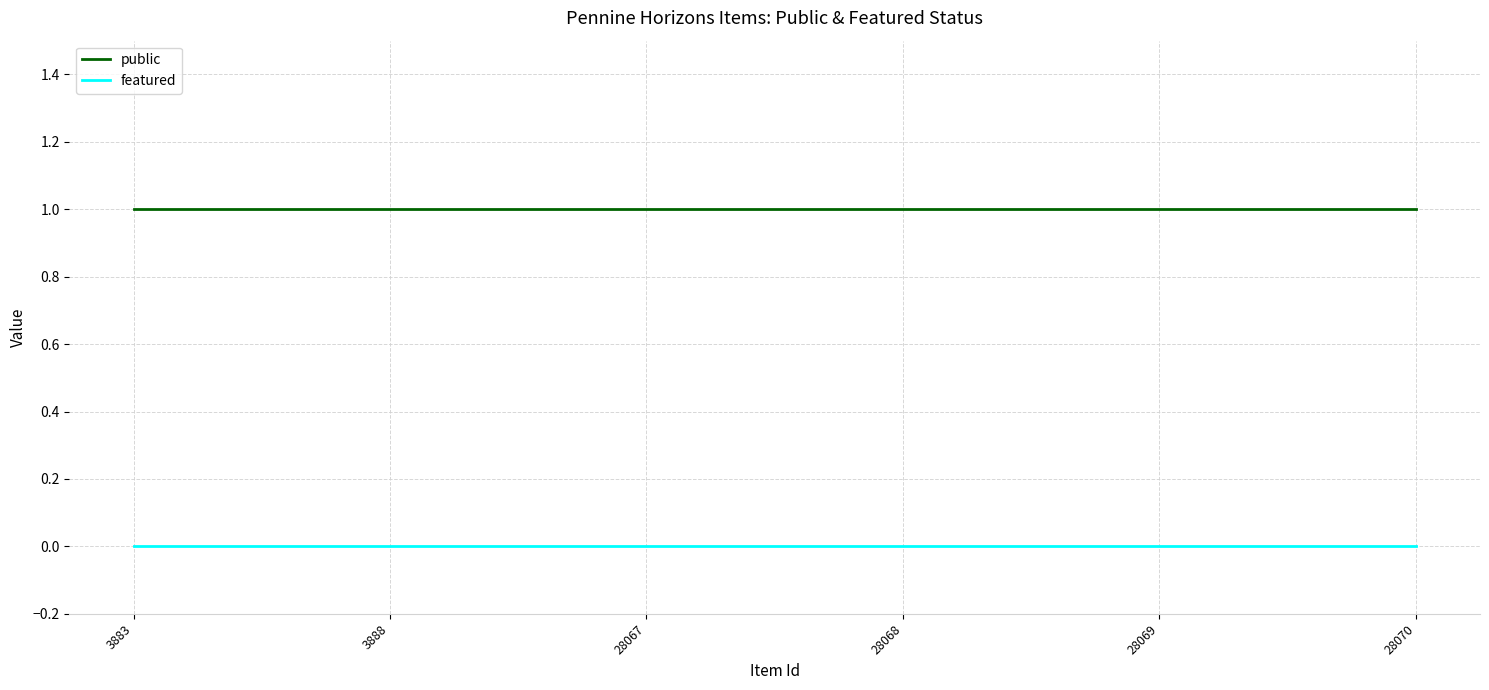

Is the value of featured at 3883 greater than the value of public at 3888?

No